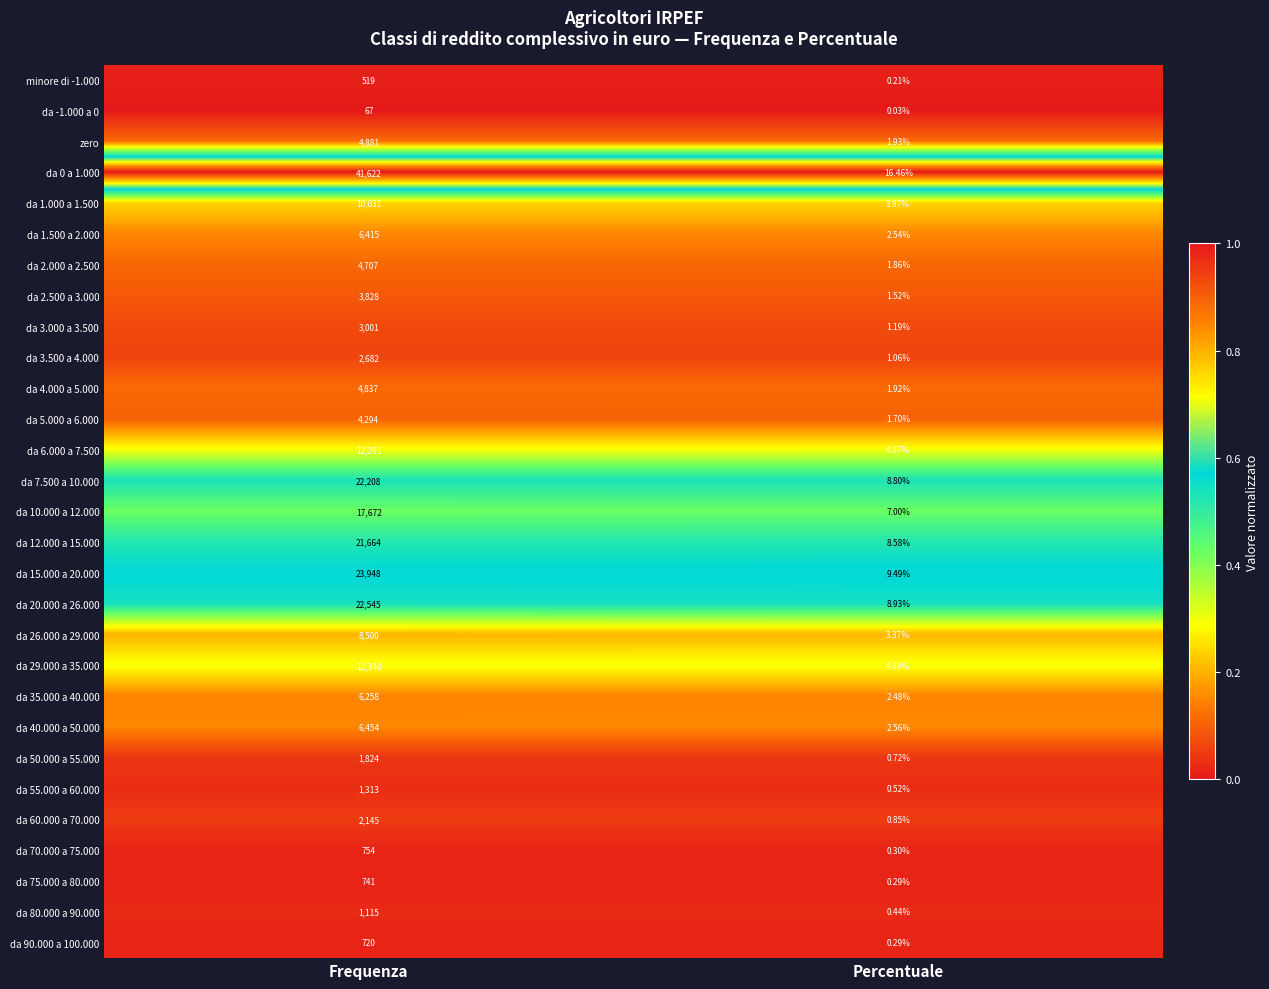

At which label is da 90.000 a 100.000 closest to 360?

Percentuale